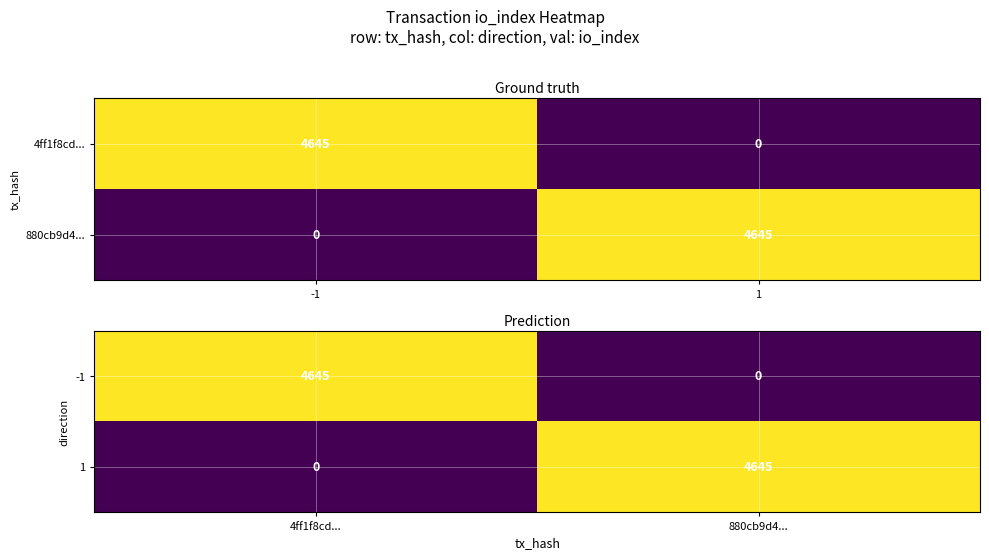

How many series are shown in this chart?

2